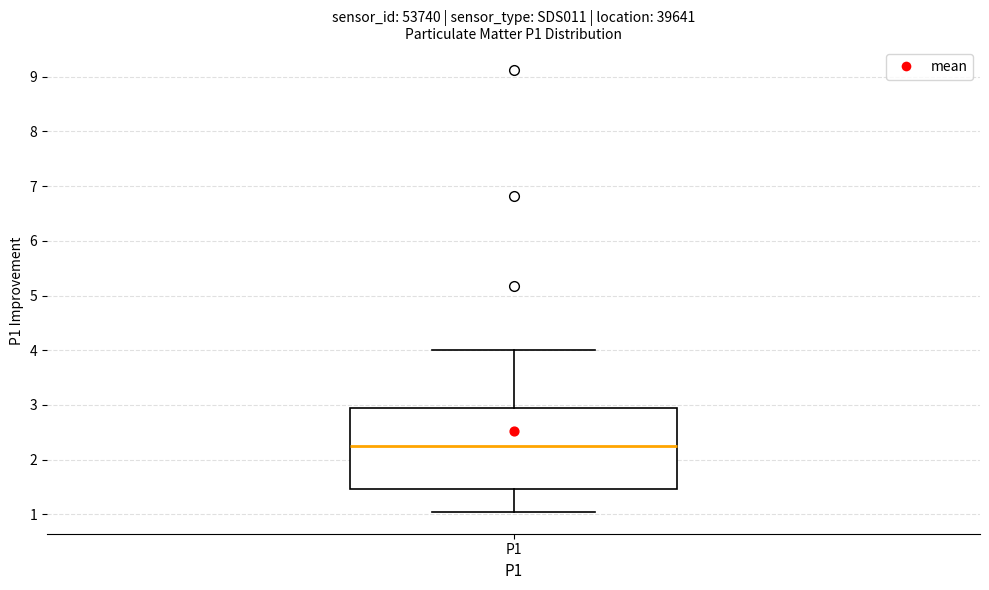

Read this box plot against the y-axis: the position of the median line, the range covered by the box, and the ends of both whiskers. The values are not printed on the chart, so give them approximately, as read against the axis.

median 2.3, box 1.5 to 2.9, whiskers 1.1 to 4.0